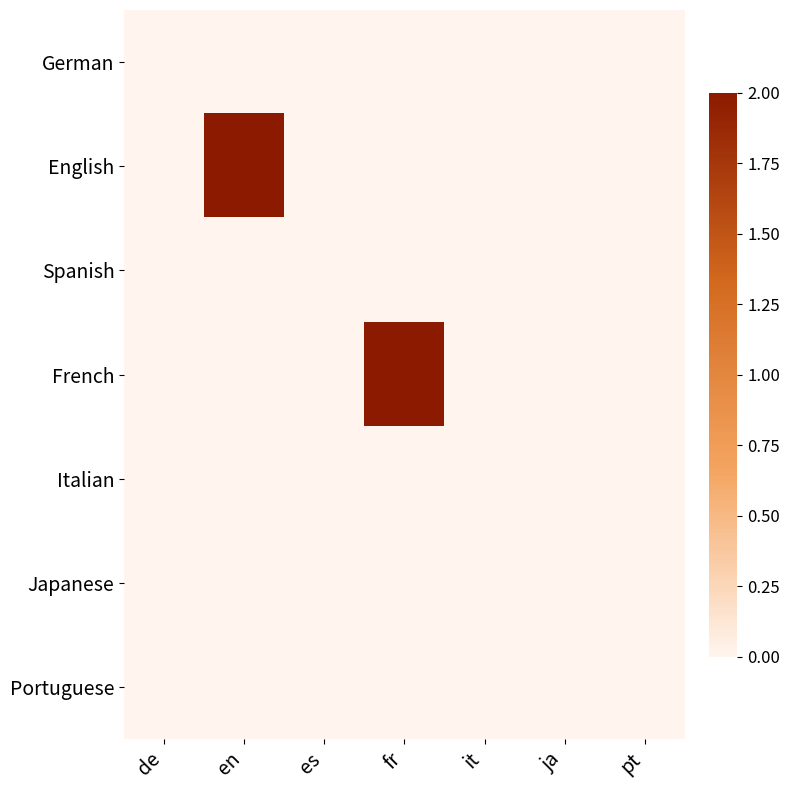

Which series has the largest total across all categories?

English